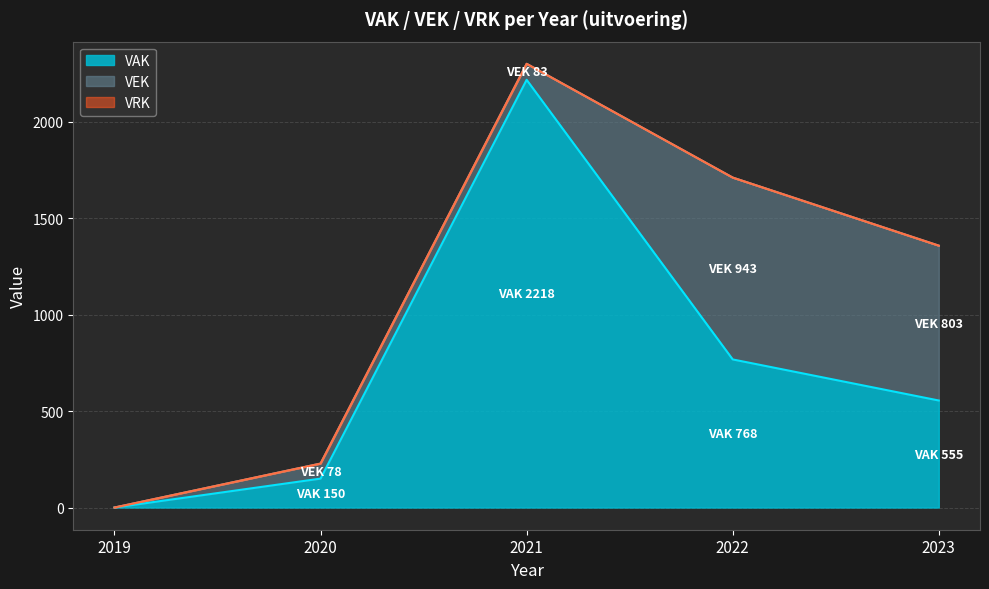

Reading left to right, extract all data points from this chart.

VAK: 0	150	2218	768	555
VEK: 0	78	83	943	803
VRK: 0	0	0	0	0